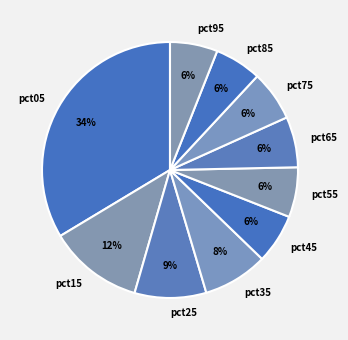

Which has a higher value, pct75 or pct05?

pct05